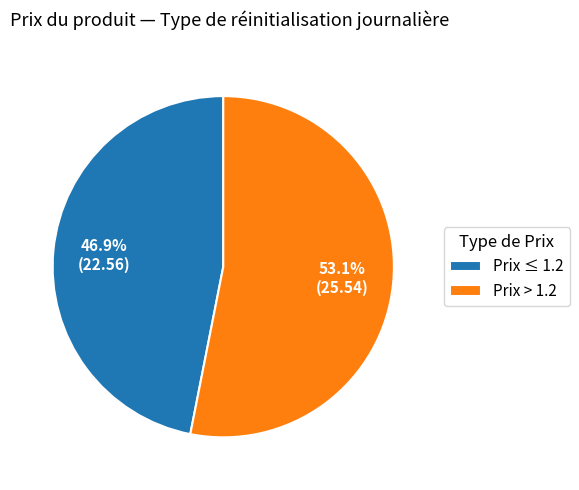

To the nearest percent, what is the average slice percentage?

50%